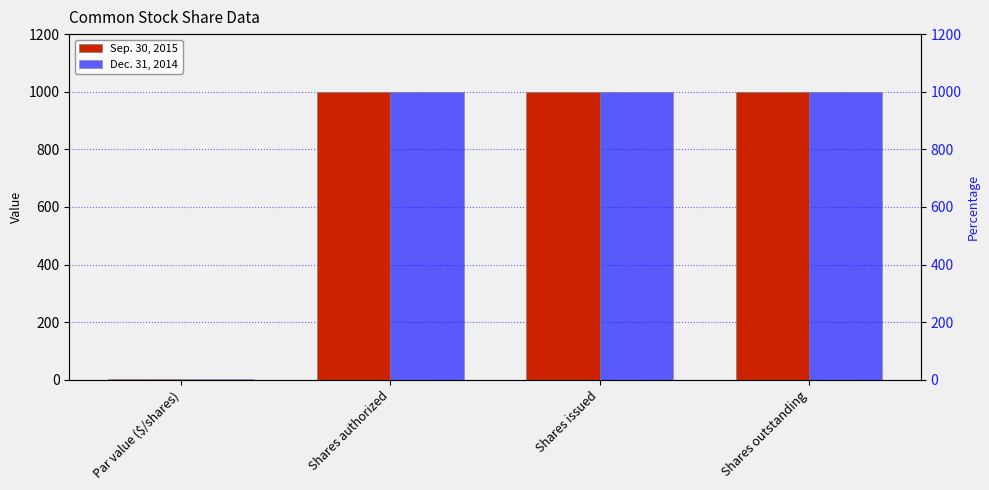

How many groups of bars are there?

4